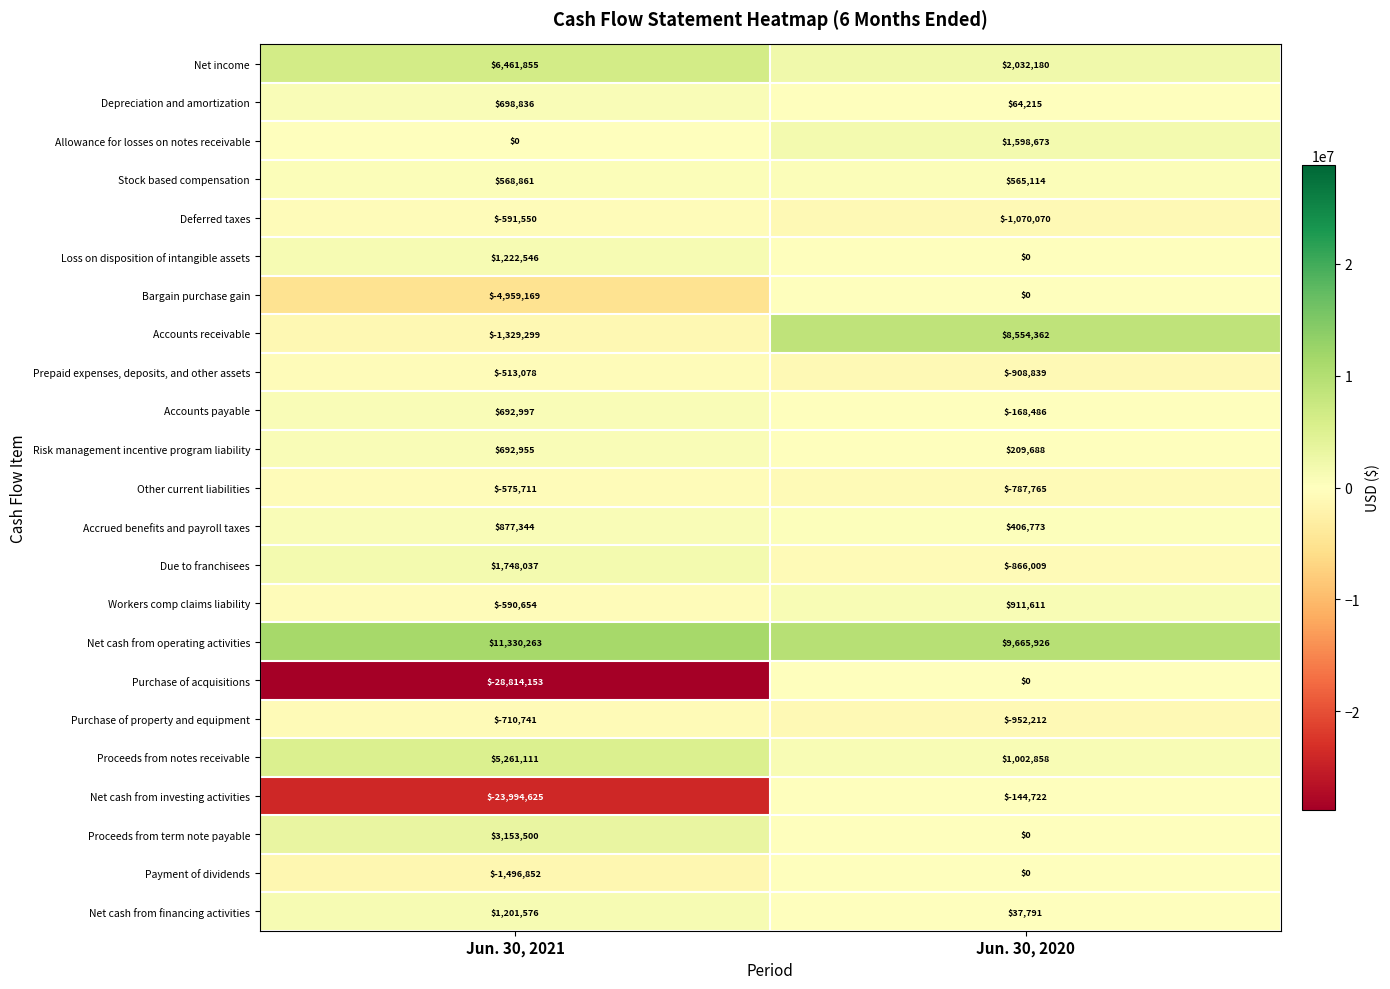

Read the Accounts receivable value at Jun. 30, 2021, to the nearest 50.

-1329300